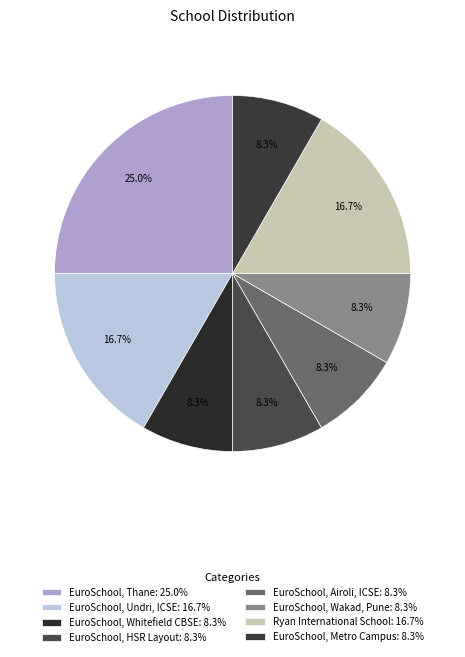

How many segments does this pie chart have?

8